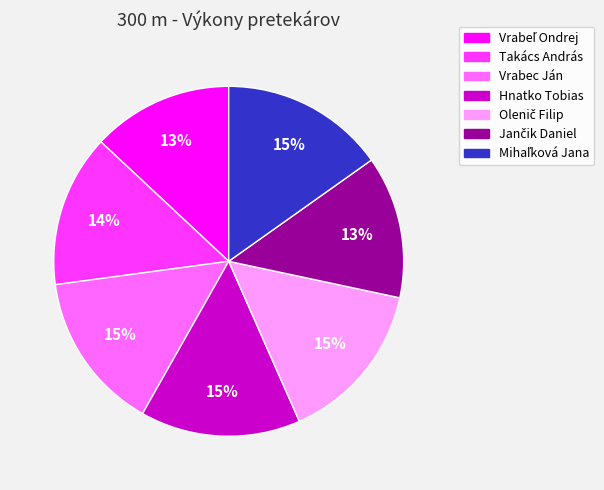

To the nearest percent, what is the average slice percentage?

14%